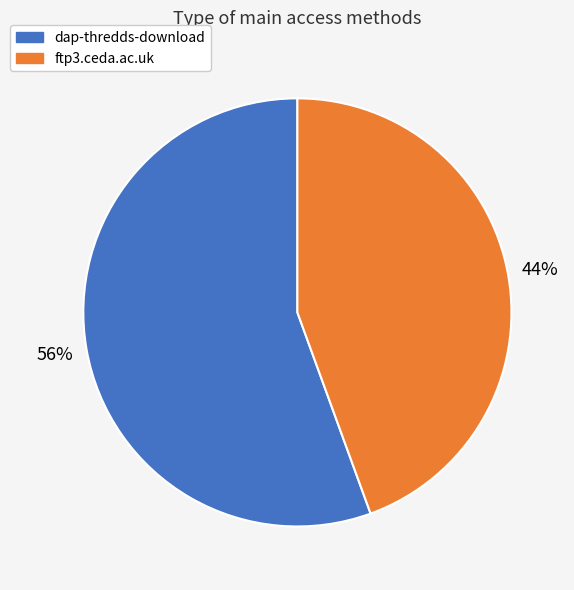

The dap-thredds-download slice represents 47% of the pie. True or false?

False